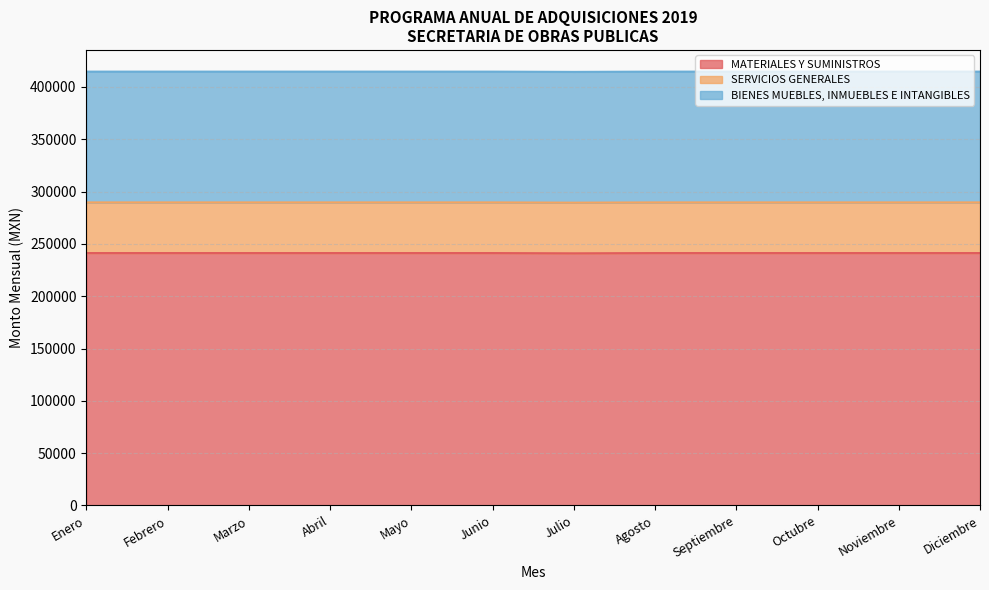

Is it true that BIENES MUEBLES, INMUEBLES E INTANGIBLES equals 170201.3 at Mayo?

False